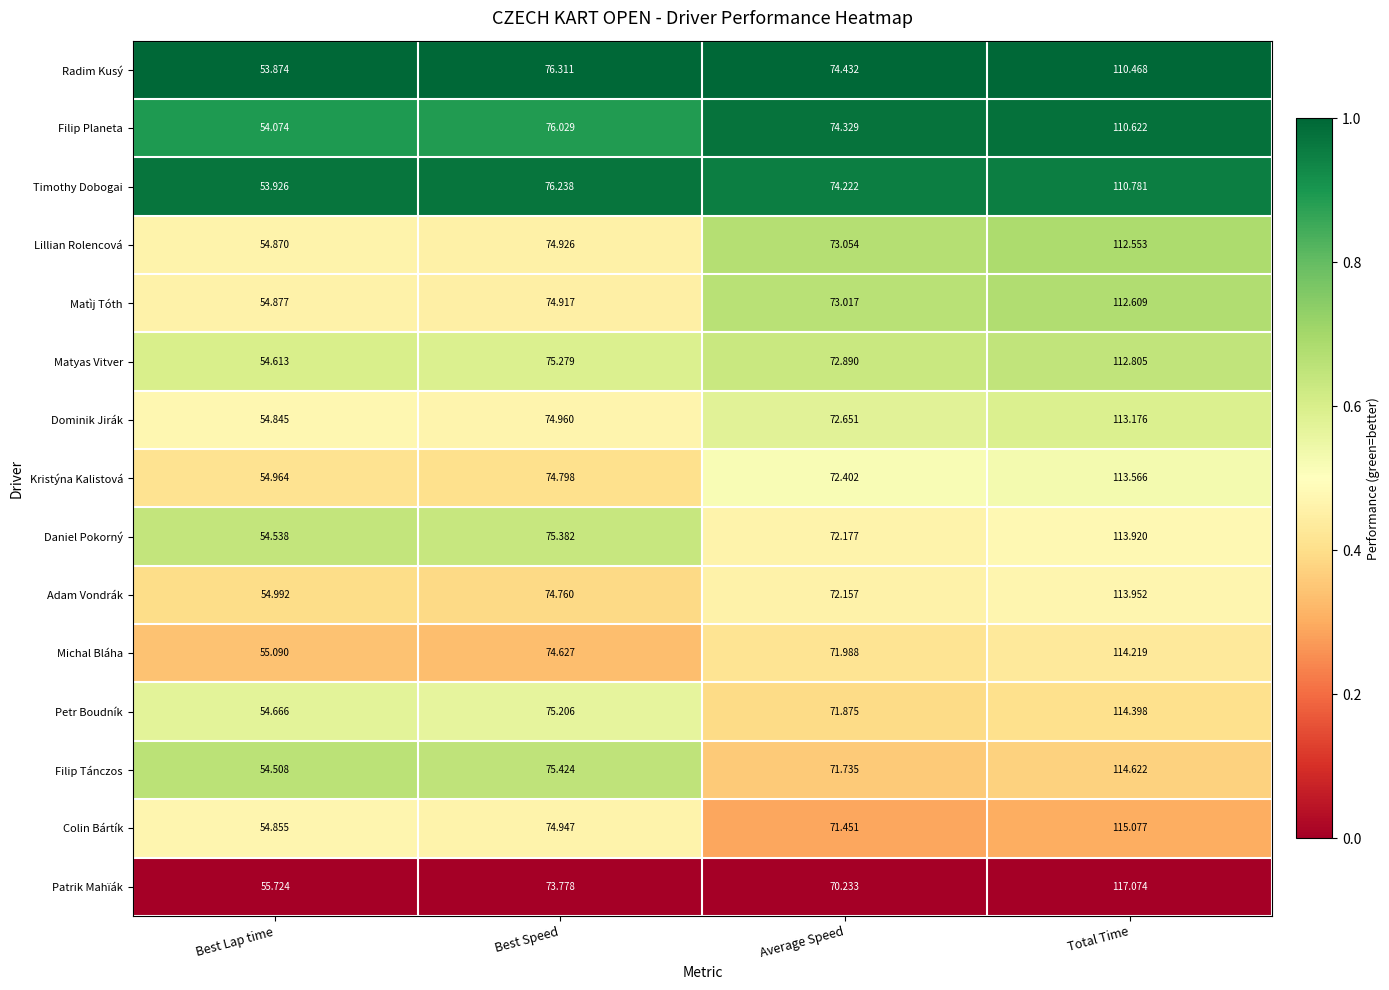

Which category has the highest value in the Michal Bláha series?

Total Time